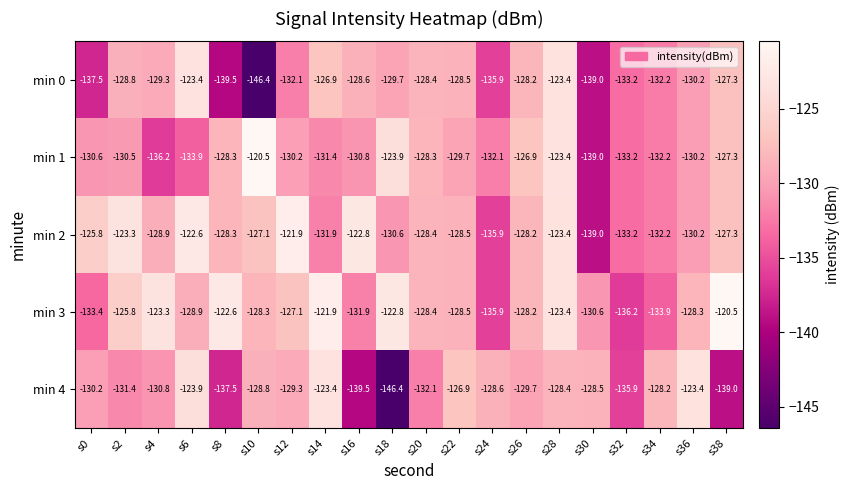

What is the minimum value for min 2?

-139.0